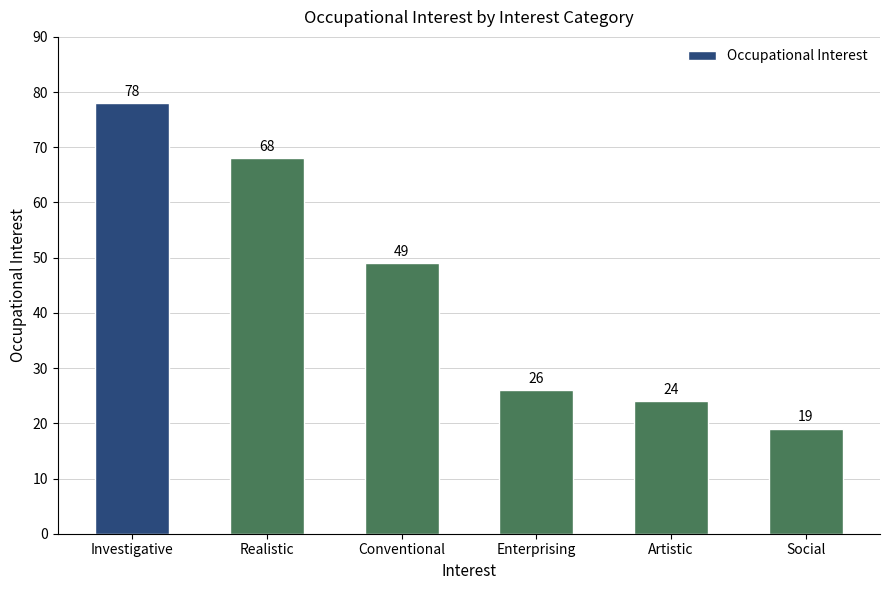

Reading left to right, what are all the values shown in this chart?

Investigative=78	Realistic=68	Conventional=49	Enterprising=26	Artistic=24	Social=19